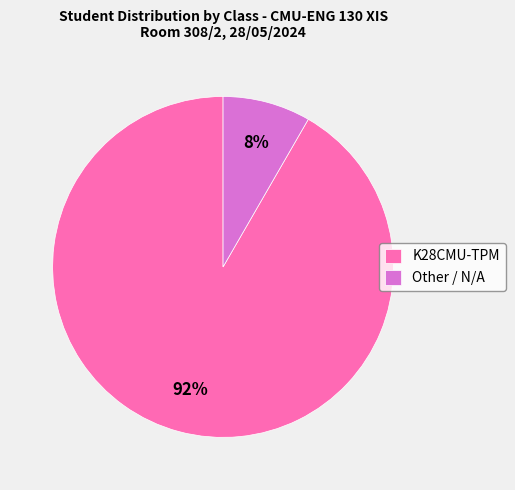

To the nearest percent, what percentage of the pie is Other / N/A?

8%